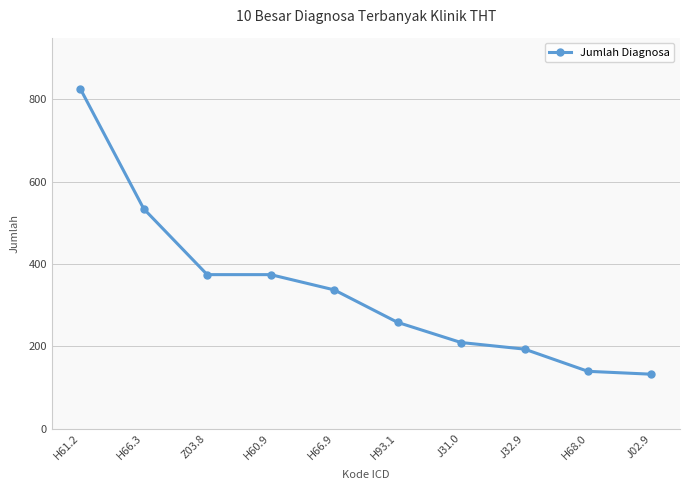

Reading right to left, extract all data points from this chart.

132	139	193	209	258	337	374	374	534	826